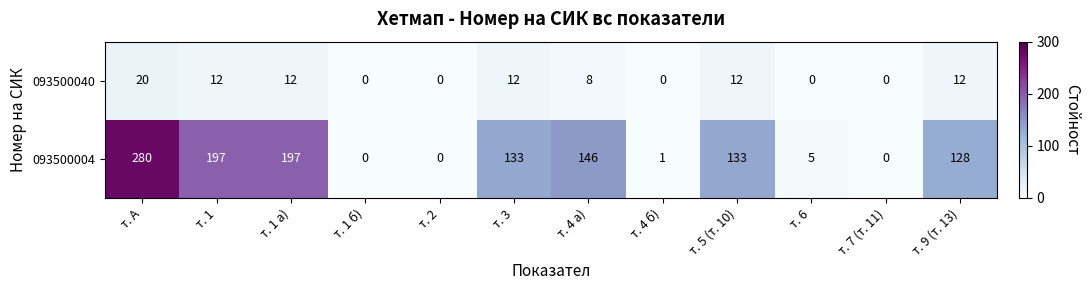

The 093500004 series shows 133 at т. 3. True or false?

True